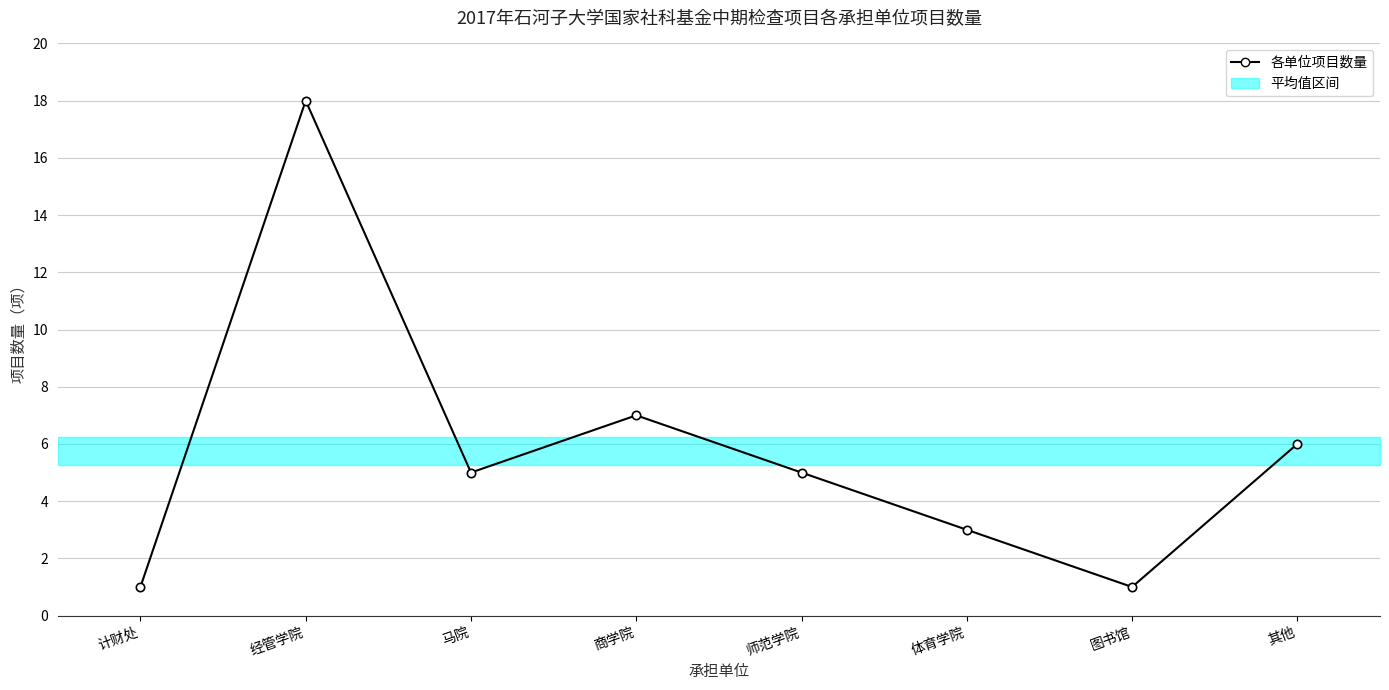

Reading left to right, what are all the values shown in this chart?

计财处=1	经管学院=18	马院=5	商学院=7	师范学院=5	体育学院=3	图书馆=1	其他=6